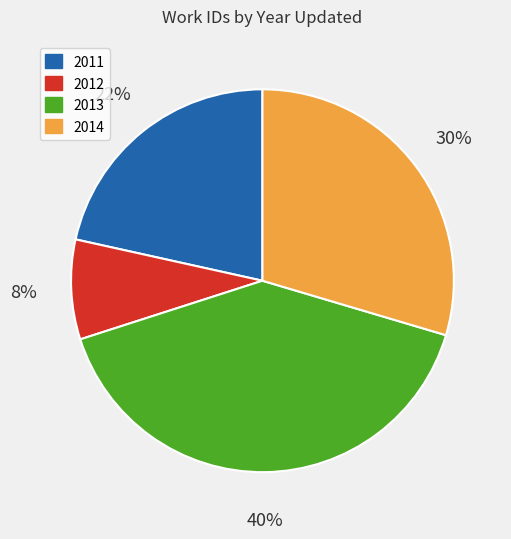

Is there a majority slice in this chart?

No